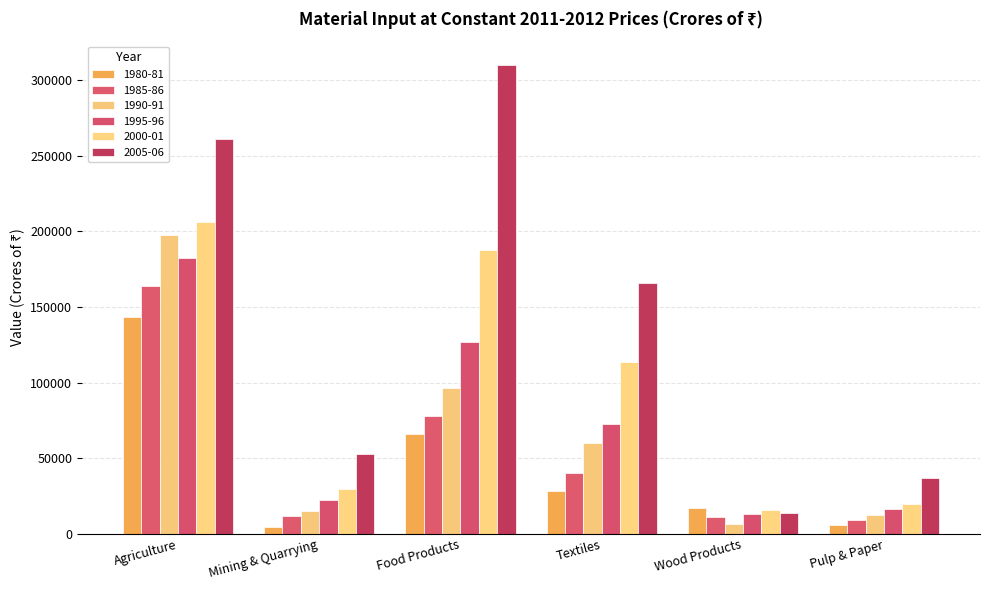

What is the difference between the maximum and minimum values in the 1990-91 series?

191028.7